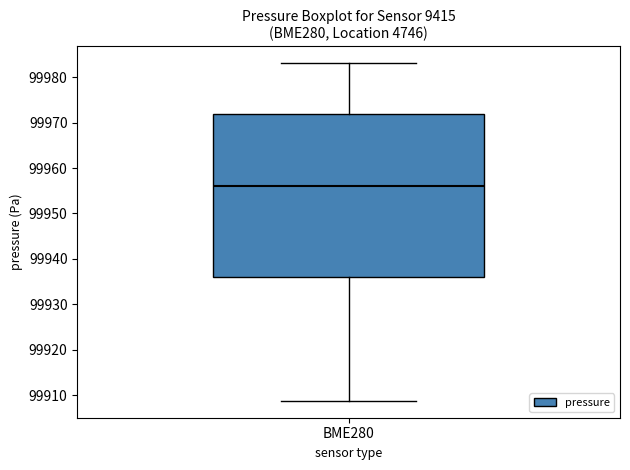

Read this box plot against the y-axis: the position of the median line, the range covered by the box, and the ends of both whiskers. The values are not printed on the chart, so give them approximately, as read against the axis.

median 99956, box 99936 to 99972, whiskers 99909 to 99983